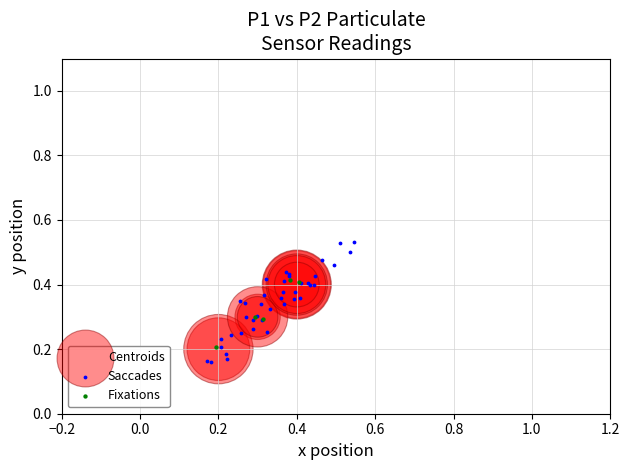

Which series has the widest spread of Y values?

Saccades